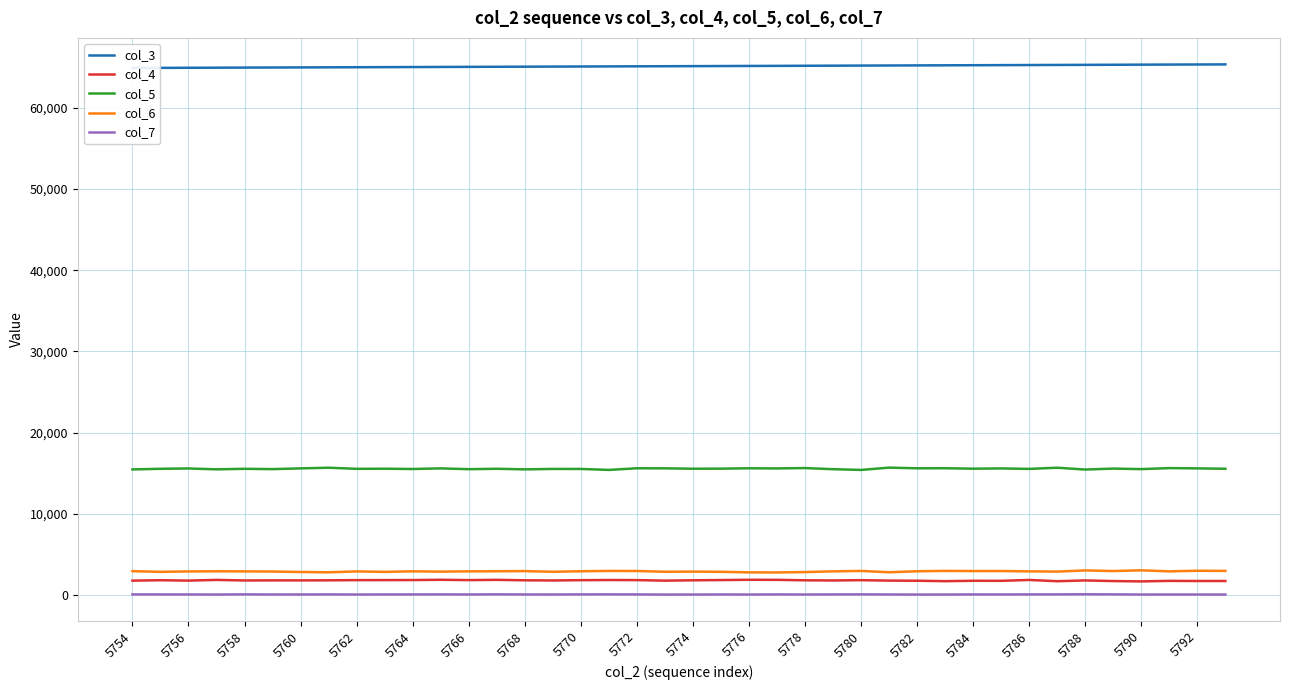

The col_7 series shows 50 at 5760. True or false?

True